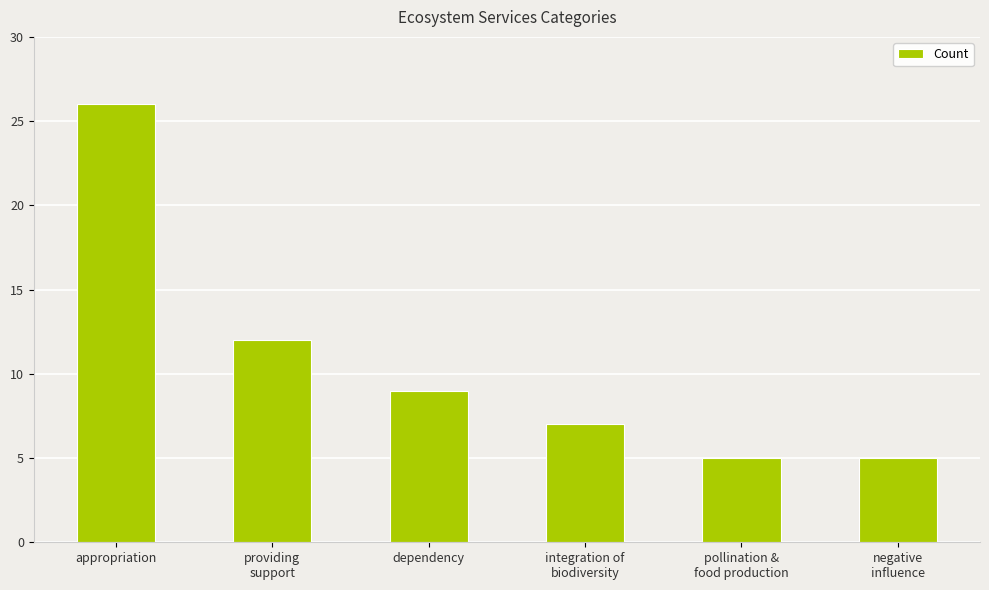

Which has a higher value, integration of
biodiversity or dependency?

dependency